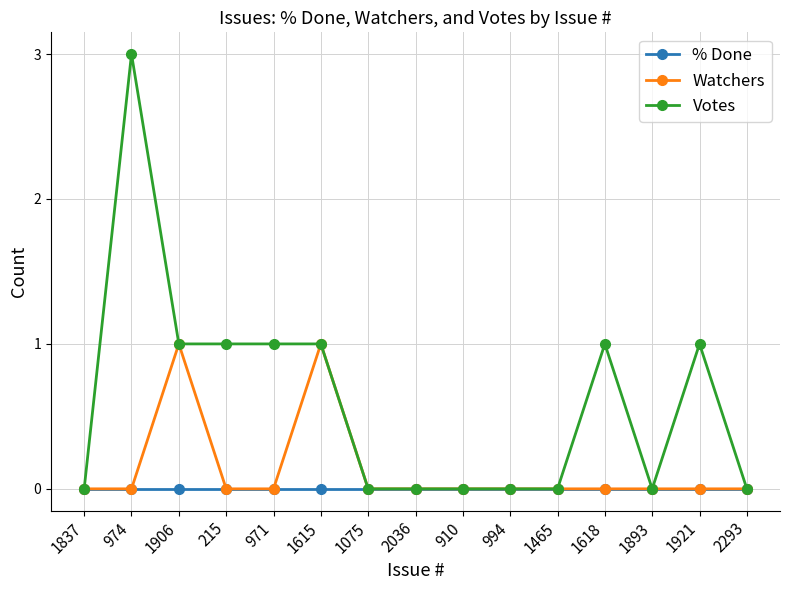

Which series changed the most between 974 and 1906?

Votes